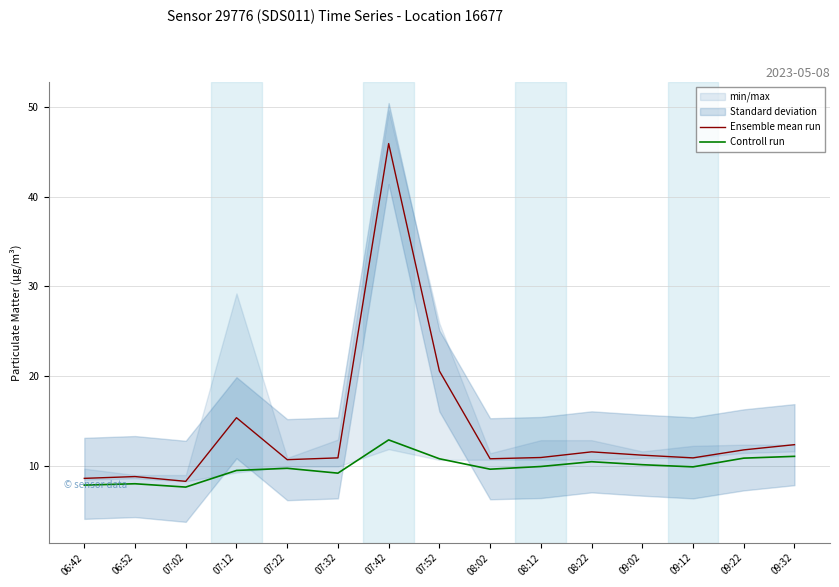

What is the average value of the Controll run series?

9.9